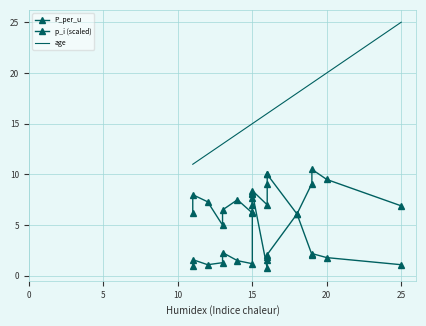

What is the difference between the maximum and second lowest values in the p_i (scaled) series?

7.2